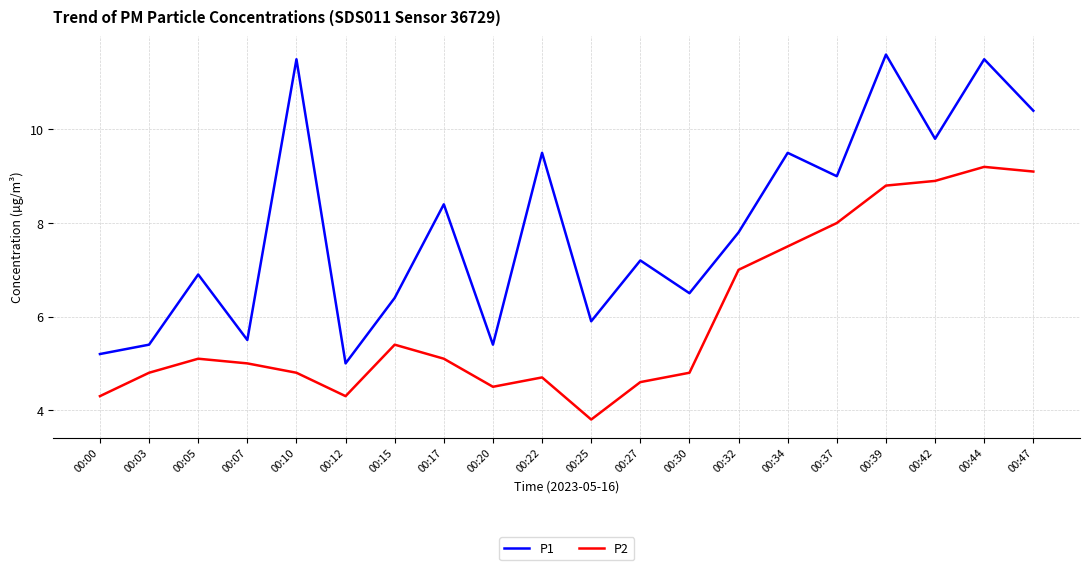

What is the sum of all P1 values?

158.4